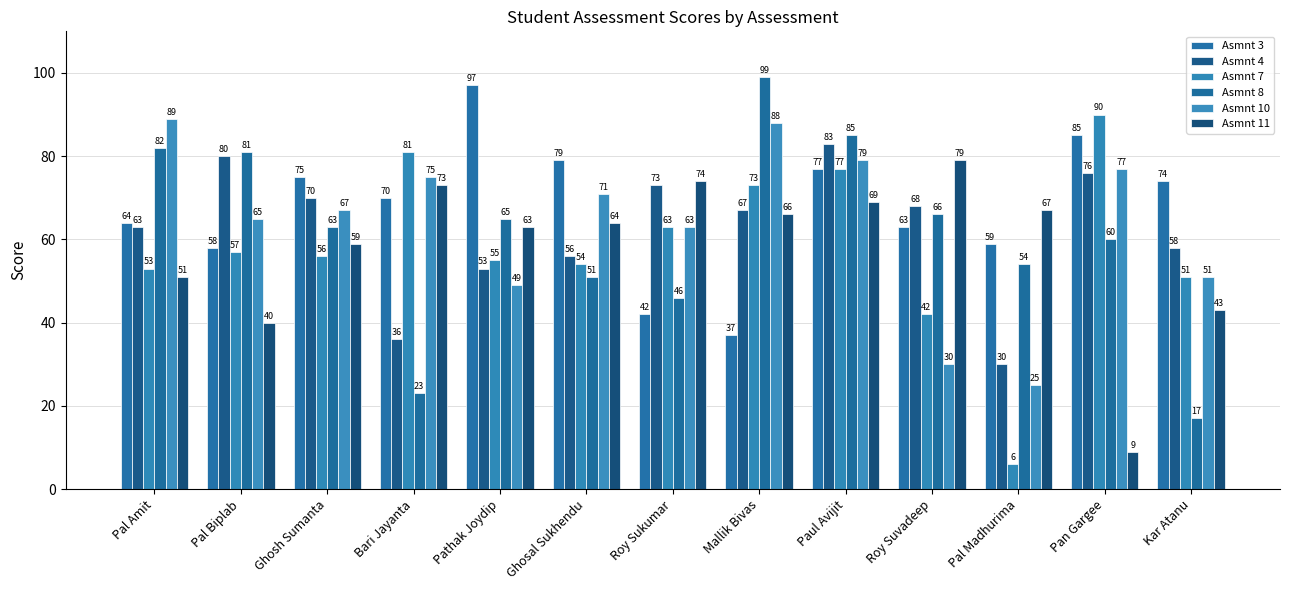

The Asmnt 3 series shows 27 at Roy Sukumar. True or false?

False